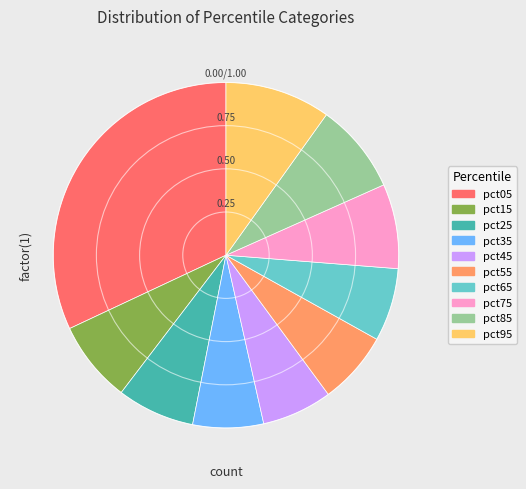

Between pct95 and pct75, which is larger?

pct95